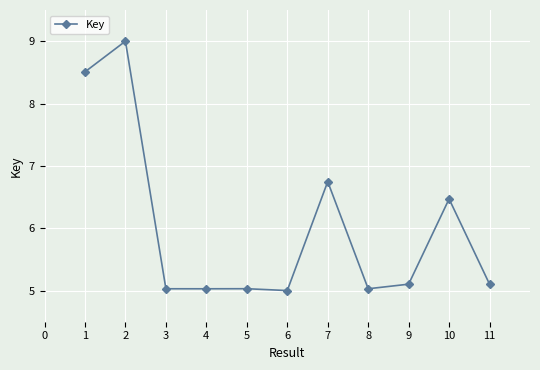

At which label is the value closest to 7?

7